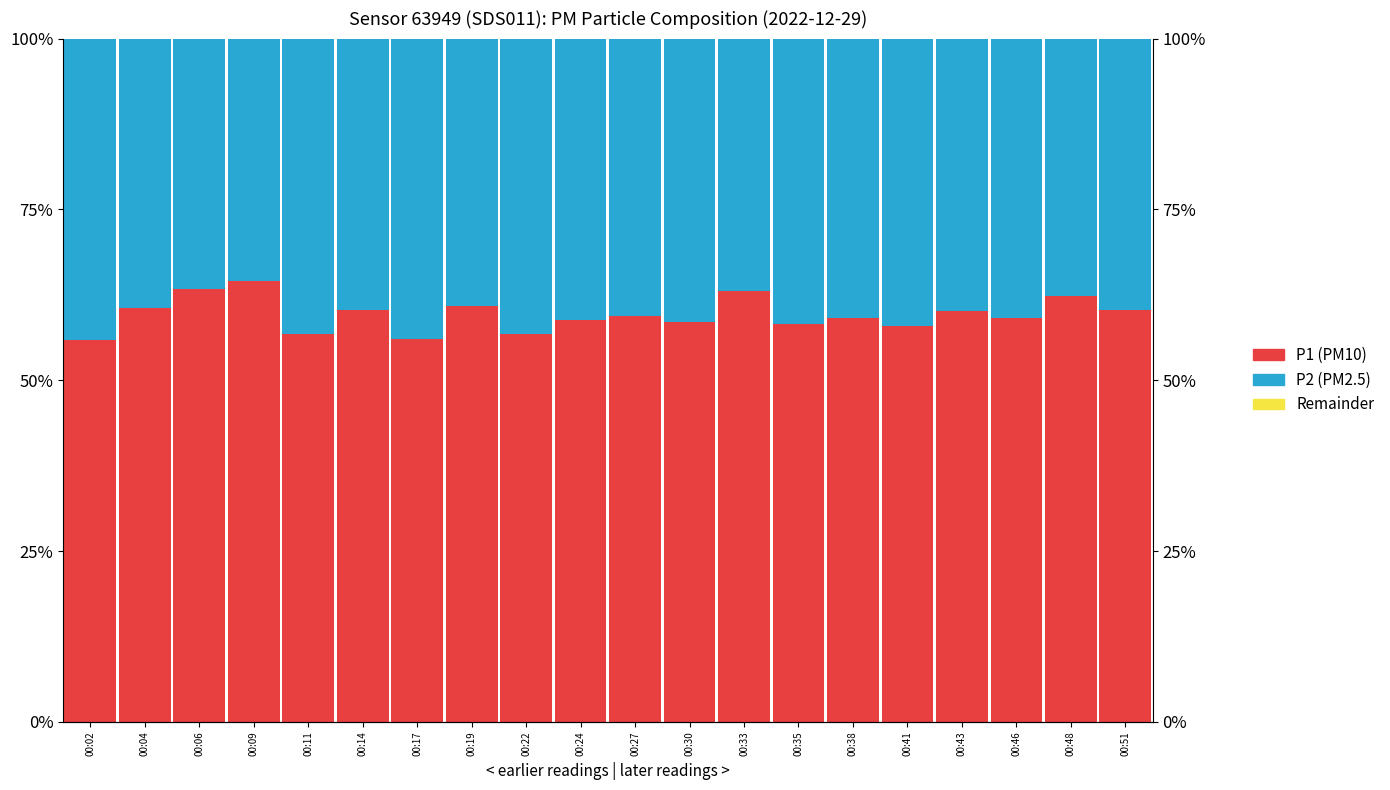

True or false: P_base has a value of -0.0 at 00:43.

False